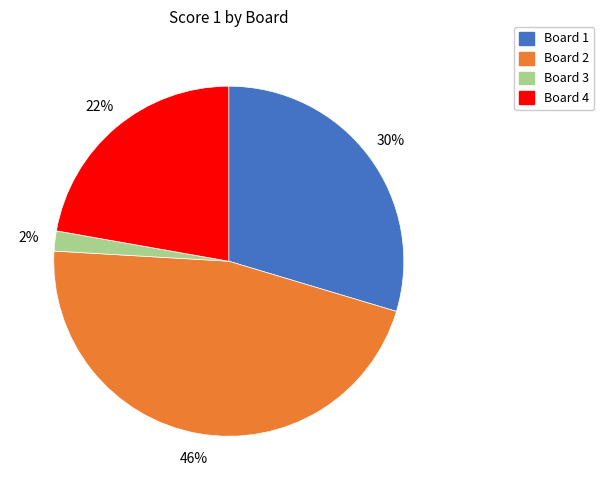

To the nearest percent, what portion does Board 3 represent?

2%